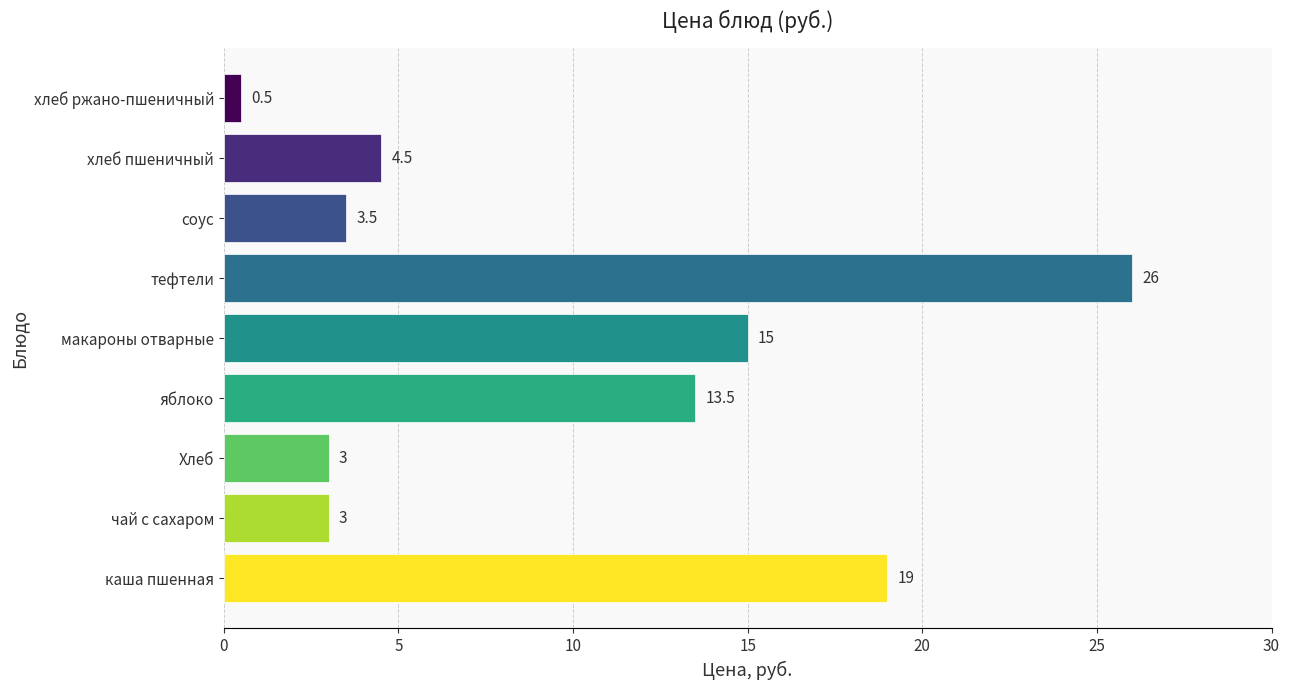

Reading bottom to top, list all the values displayed in this chart.

19.0	3.0	3.0	13.5	15.0	26.0	3.5	4.5	0.5